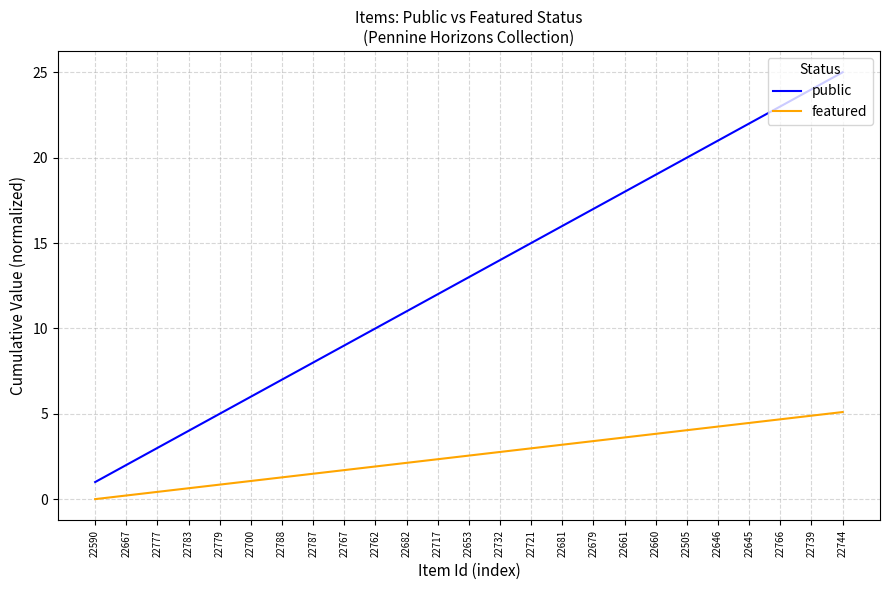

What position from the right is 22717?

14